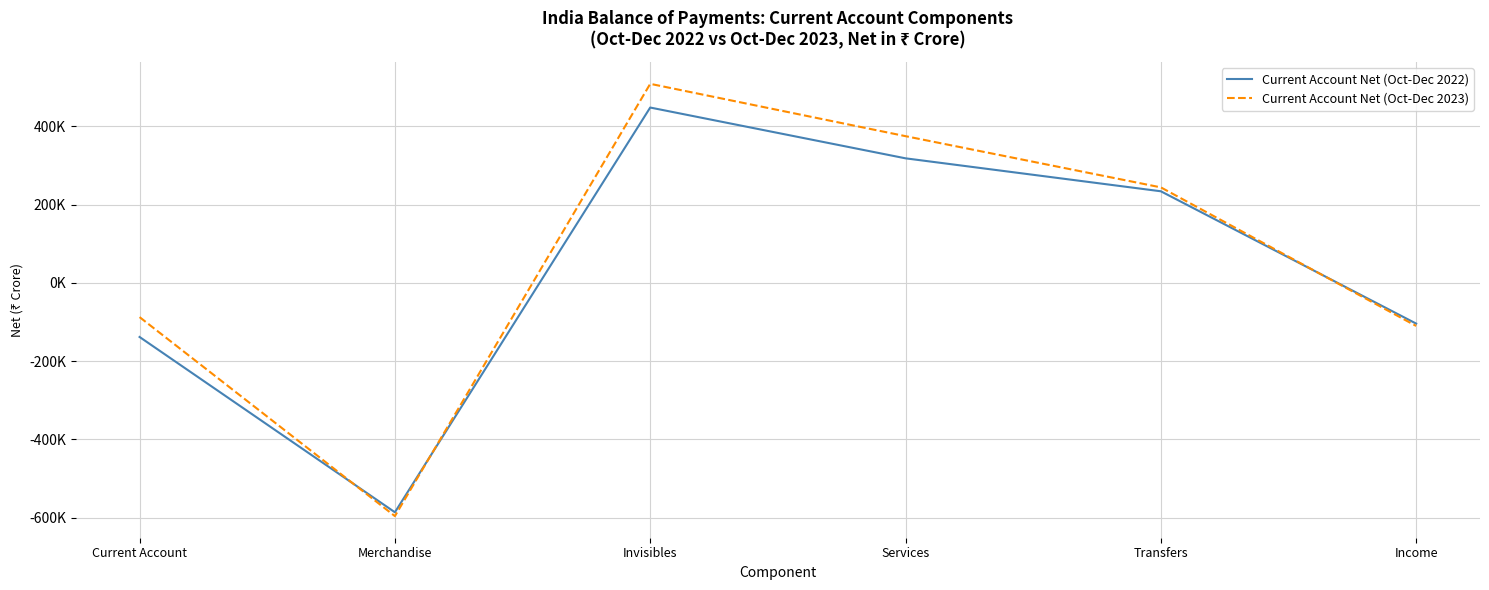

Which category has the lowest value across all series?

Merchandise